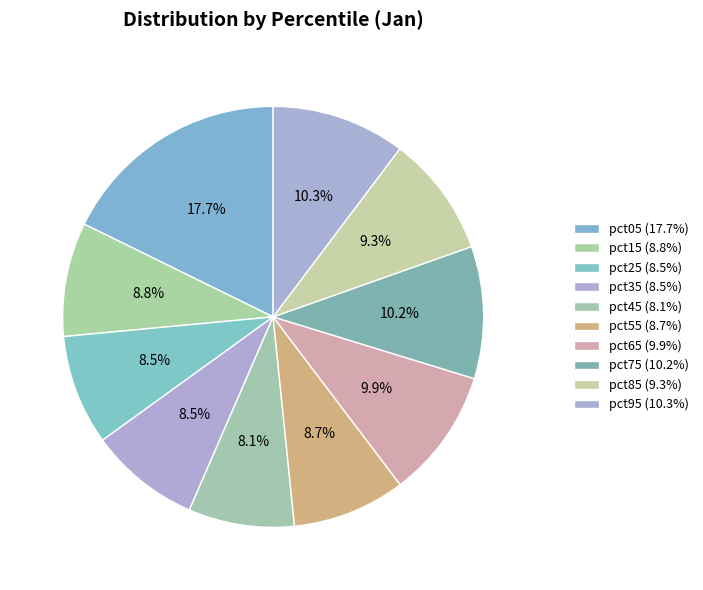

How many segments does this pie chart have?

10